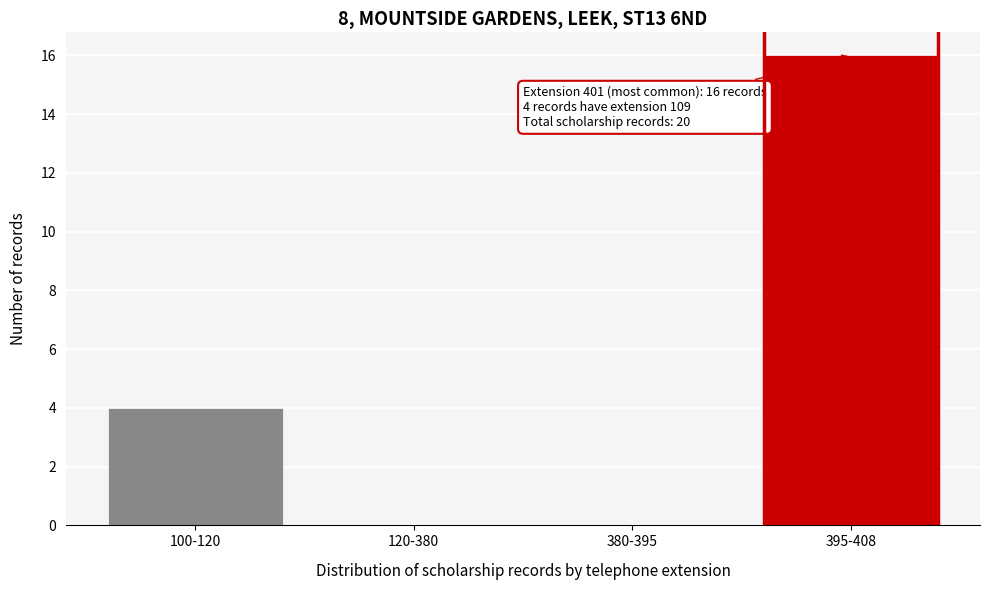

Reading right to left, transcribe all the data shown in this chart.

395-408=16	380-395=0	120-380=0	100-120=4